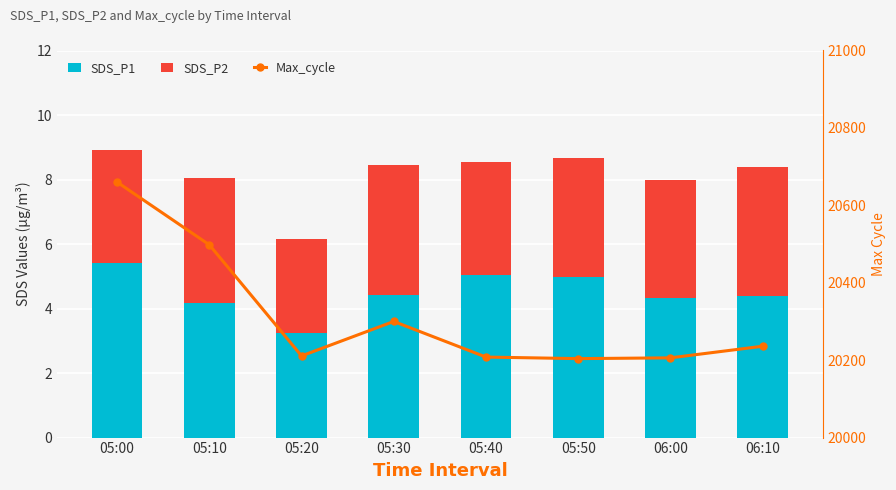

The value of SDS_P1 at 06:10 is 4.4. True or false?

True